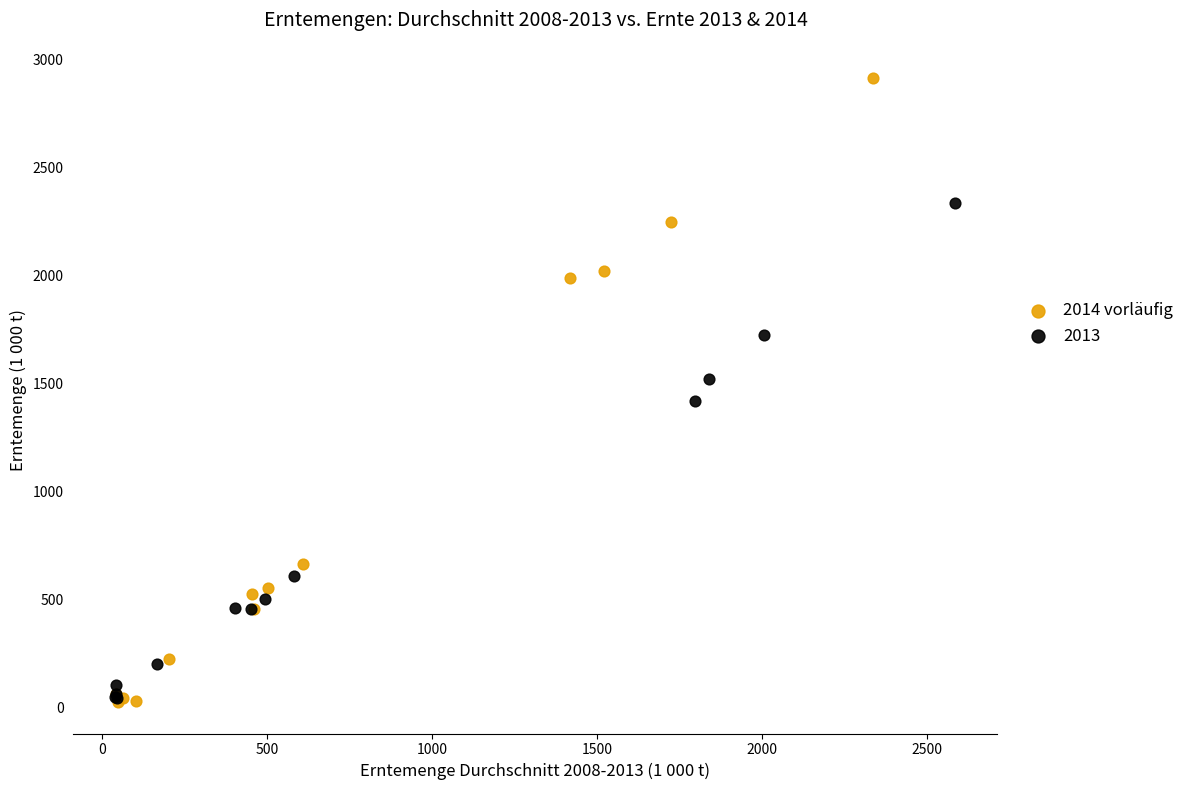

Which series has the widest spread of Y values?

2014 vorläufig